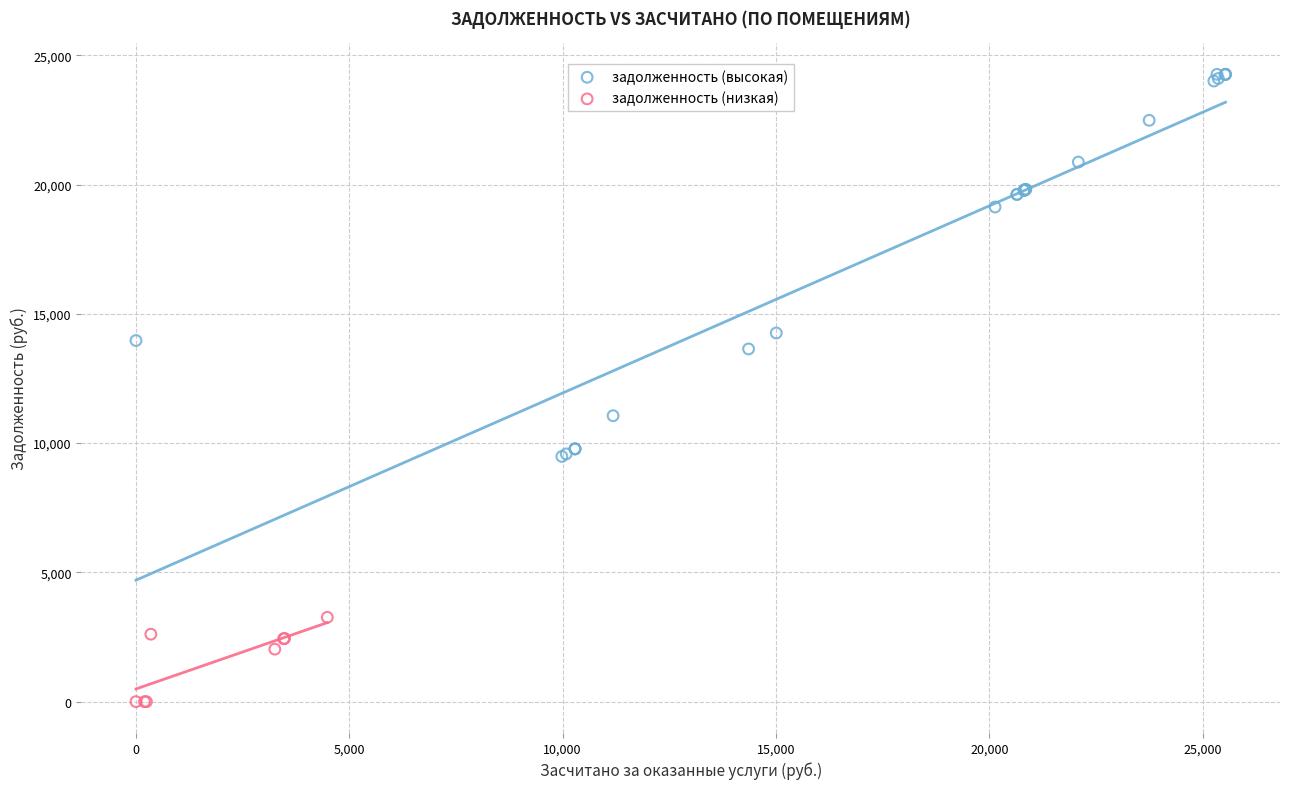

Which series contains the highest Y value?

задолженность (высокая)